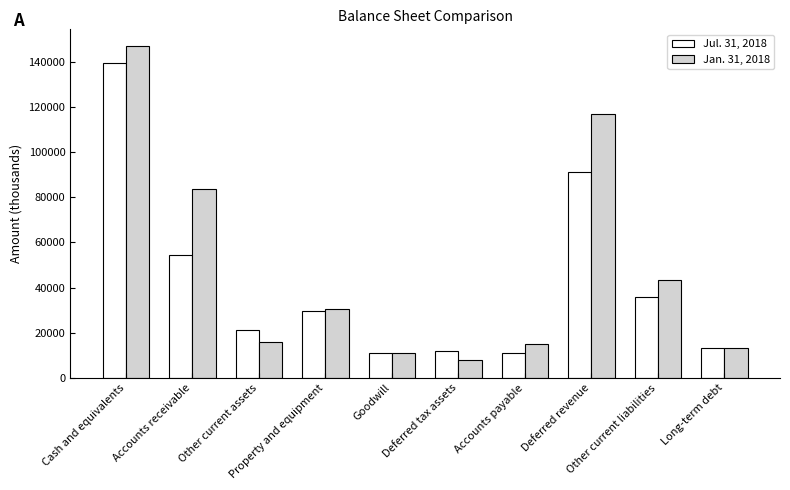

At which category is the sum across all series the highest?

Cash and equivalents